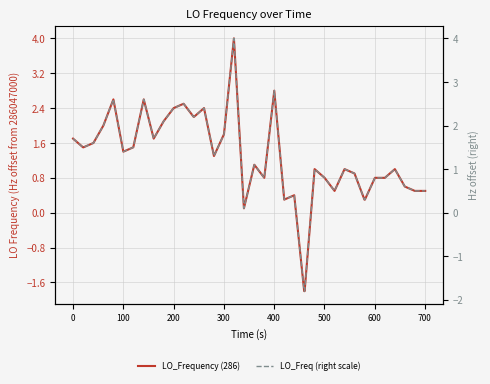

True or false: LO_Freq (right scale) and LO_Frequency (286) intersect in this chart.

False